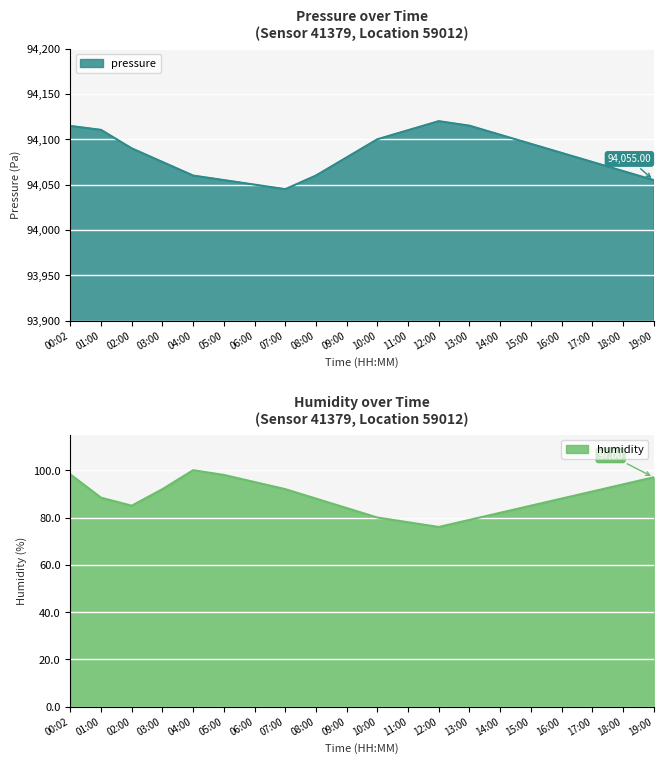

What position from the left is 06:00?

7